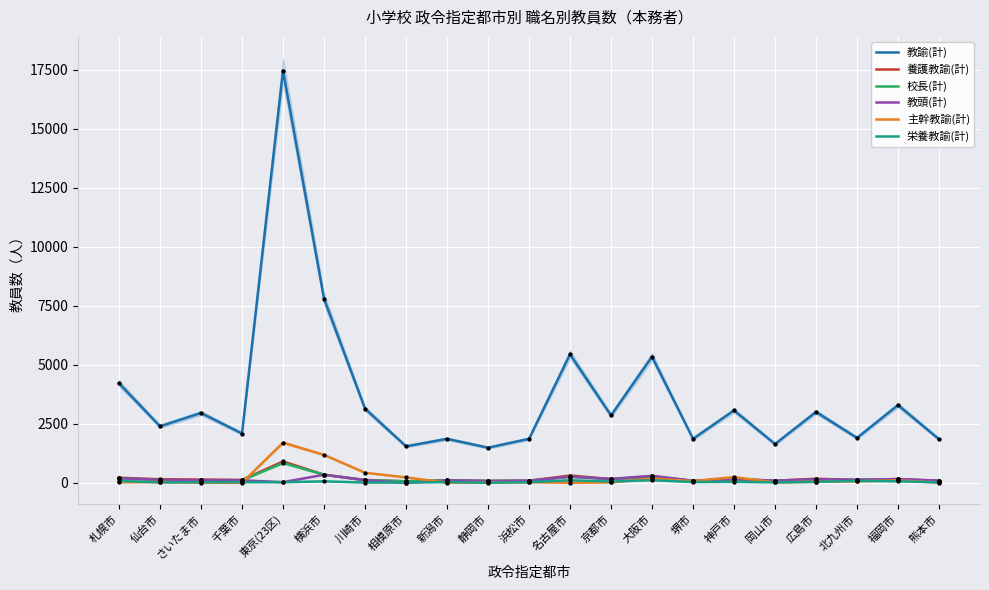

What are all the series names shown in the legend?

教諭(計), 養護教諭(計), 校長(計), 教頭(計), 主幹教諭(計), 栄養教諭(計)